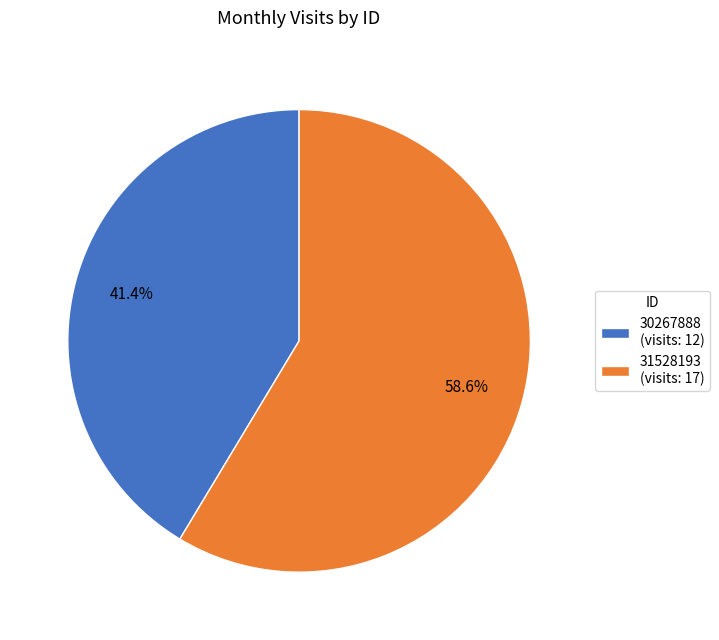

Is there any slice that represents more than half of the pie?

Yes